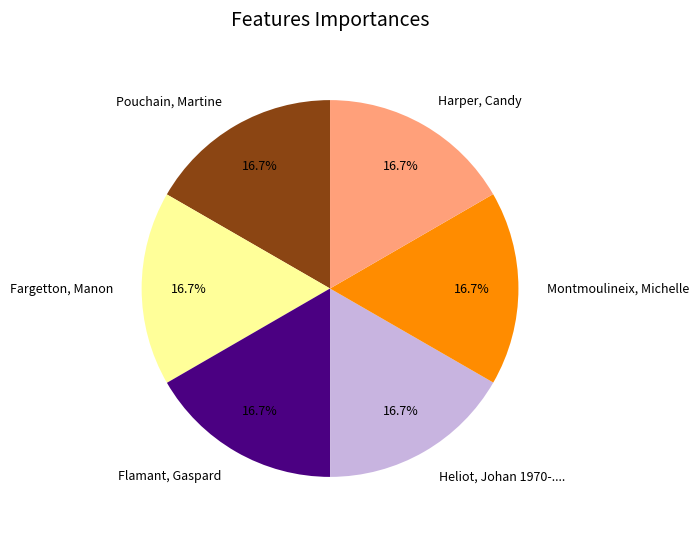

What percentage is NOT represented by Fargetton, Manon?

83.3%